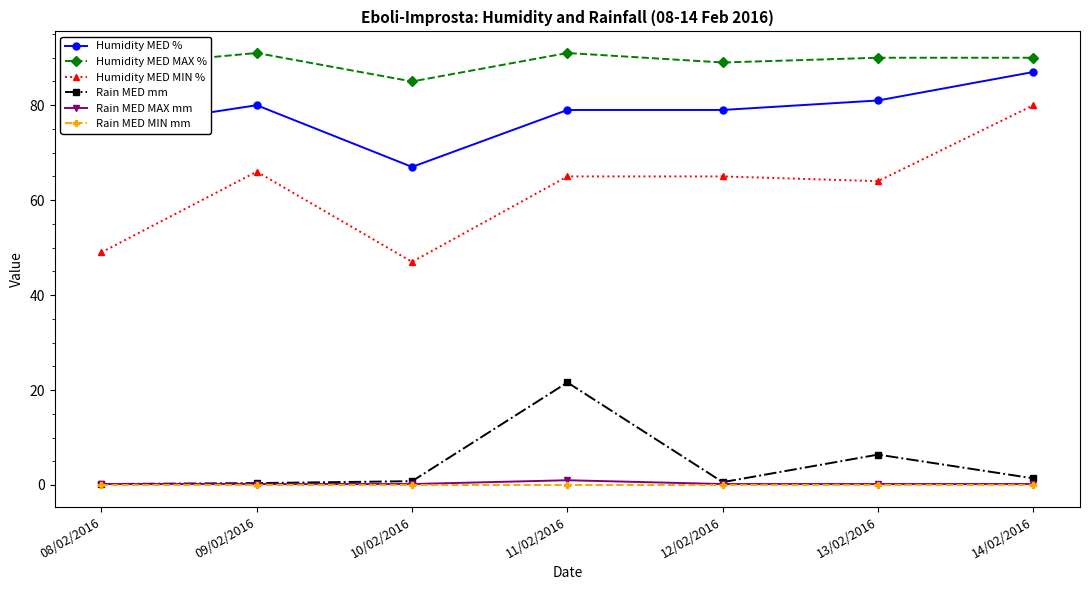

Which series changed the most between 09/02/2016 and 12/02/2016?

Humidity MED MAX %